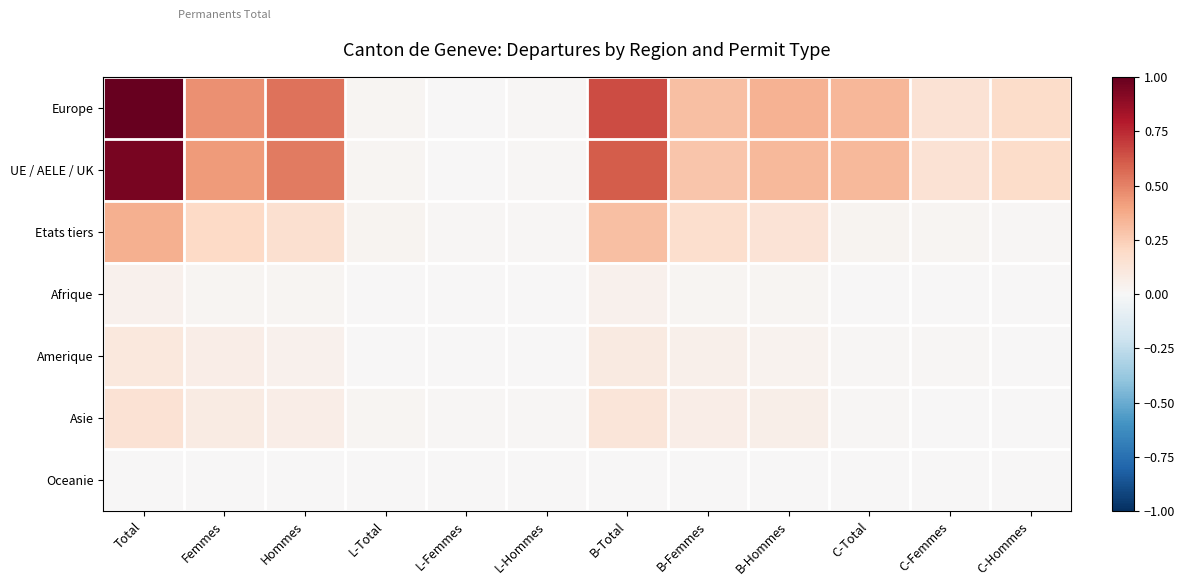

Count the number of categories in the chart.

12